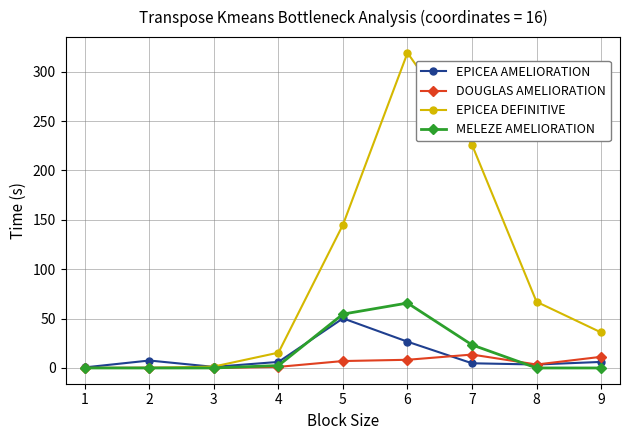

Which series changed the most between 3 and 5?

EPICEA DEFINITIVE